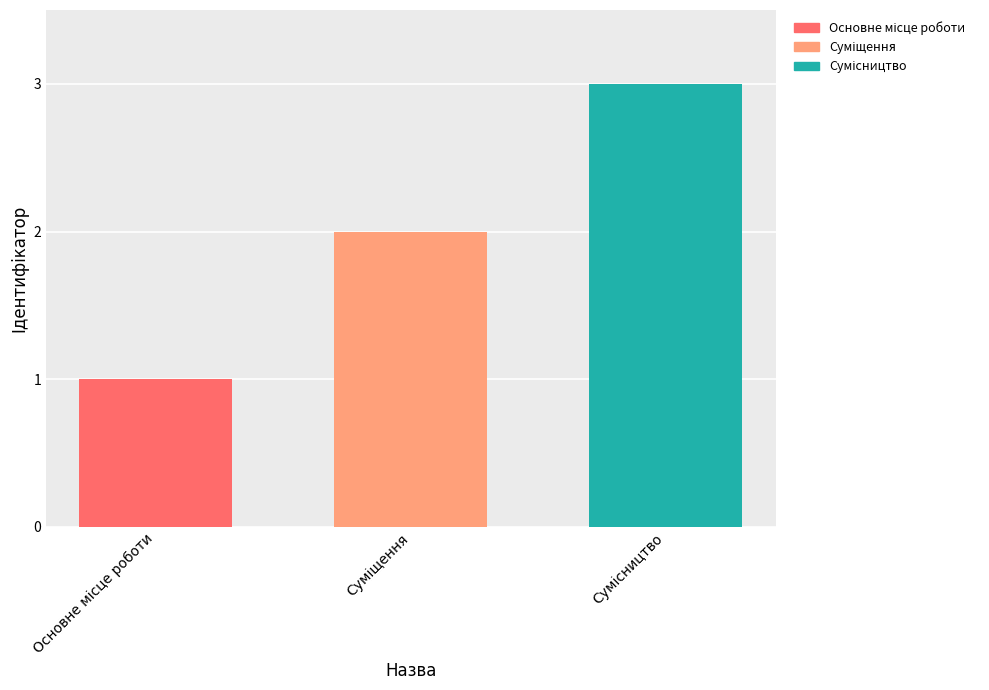

What is the greatest value displayed?

3